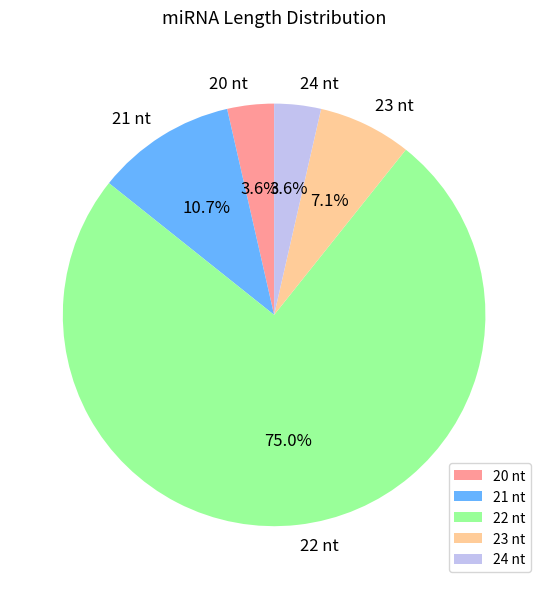

What percentage is the 20 slice, to the nearest percent?

4%